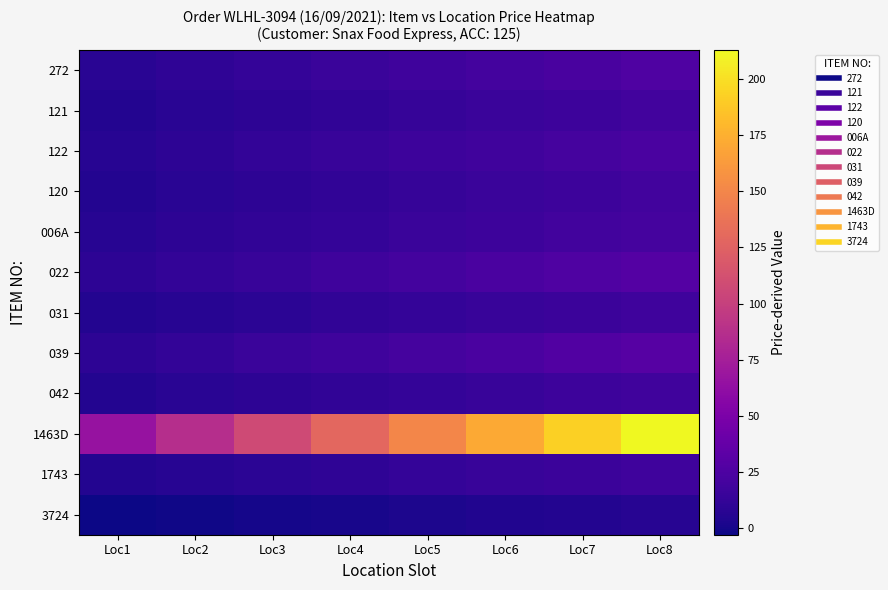

Rank the series at Loc4 from highest to lowest value.

1463D, 039, 022, 272, 122, 006A, 121, 120, 042, 031, 1743, 3724